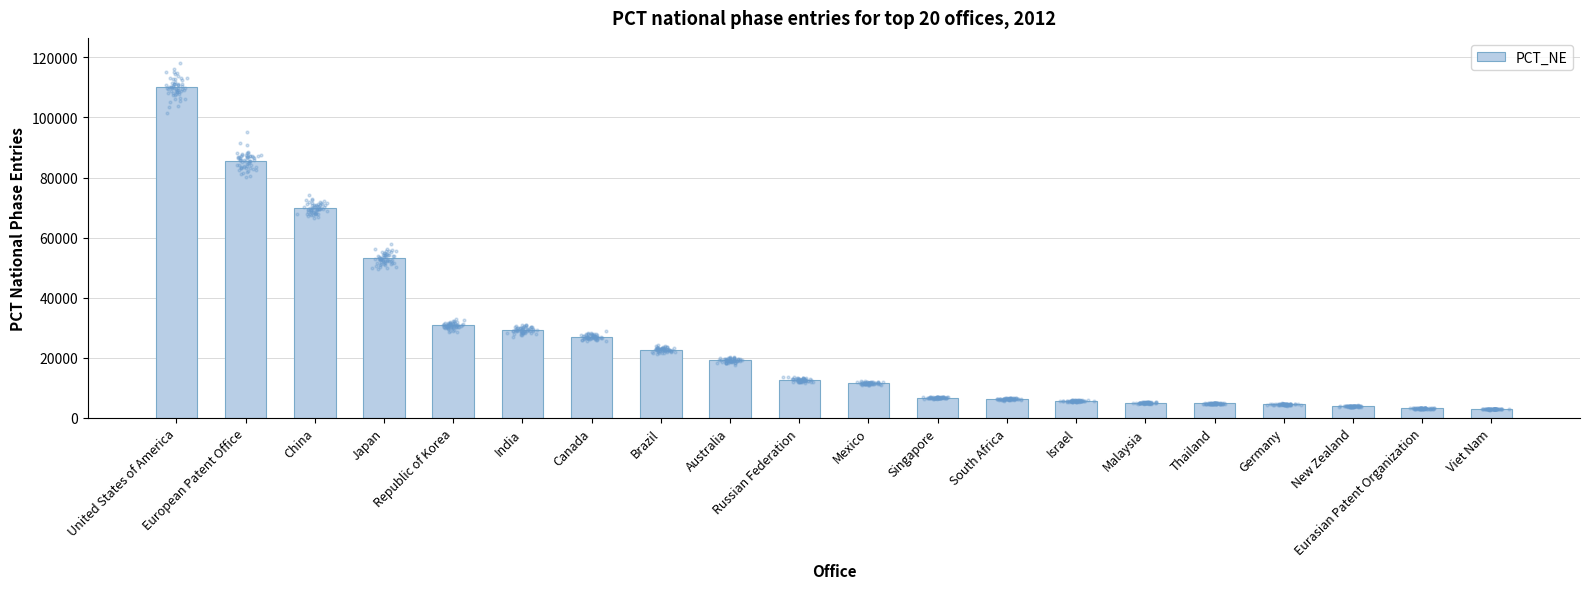

Approximately how many times larger is the value at India compared to South Africa?

4.7